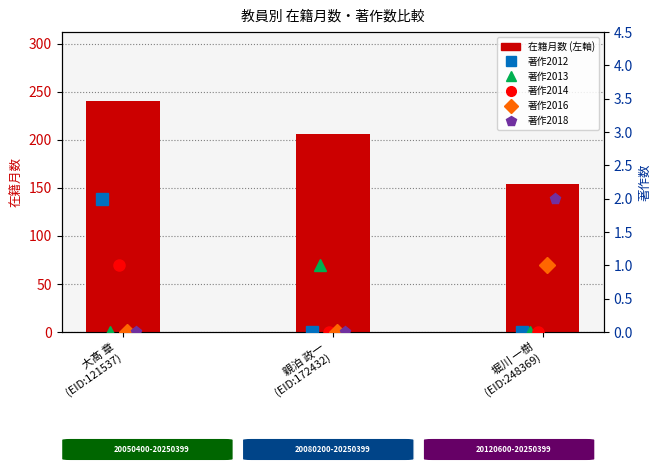

What is the highest value of the 著作2013 series?

1